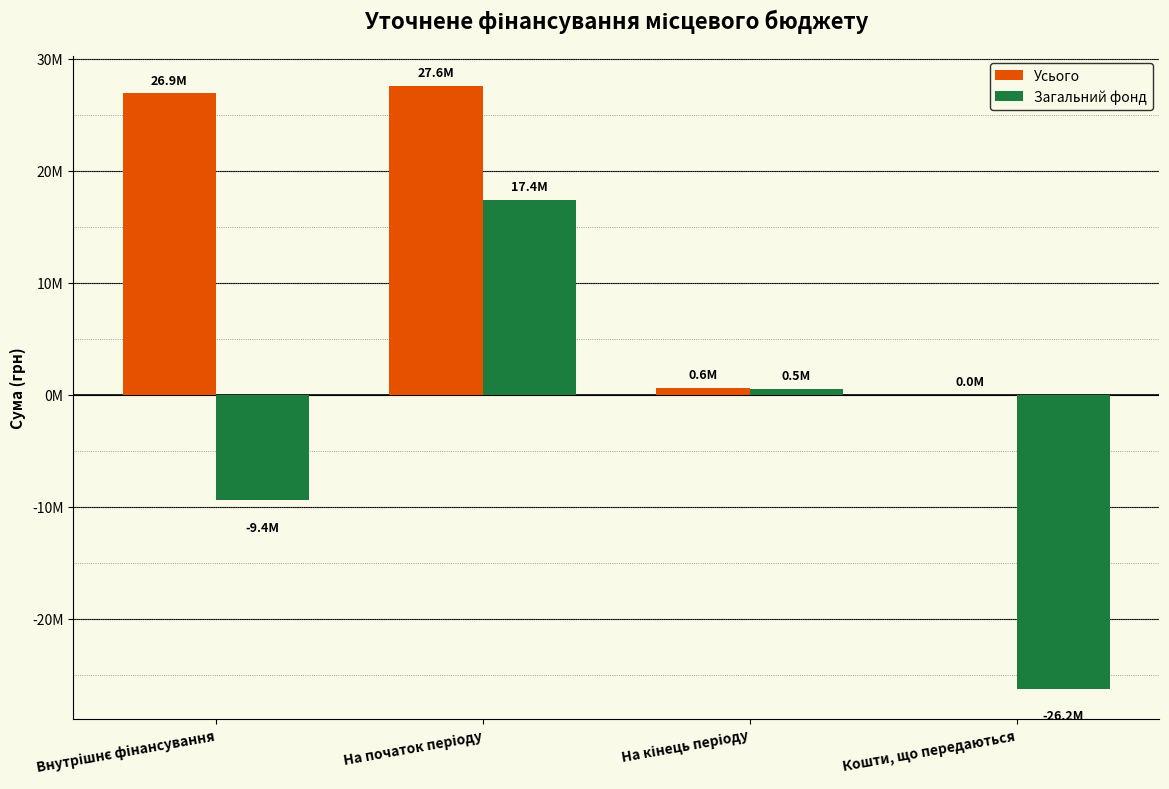

What are all the series names shown in the legend?

Усього, Загальний фонд